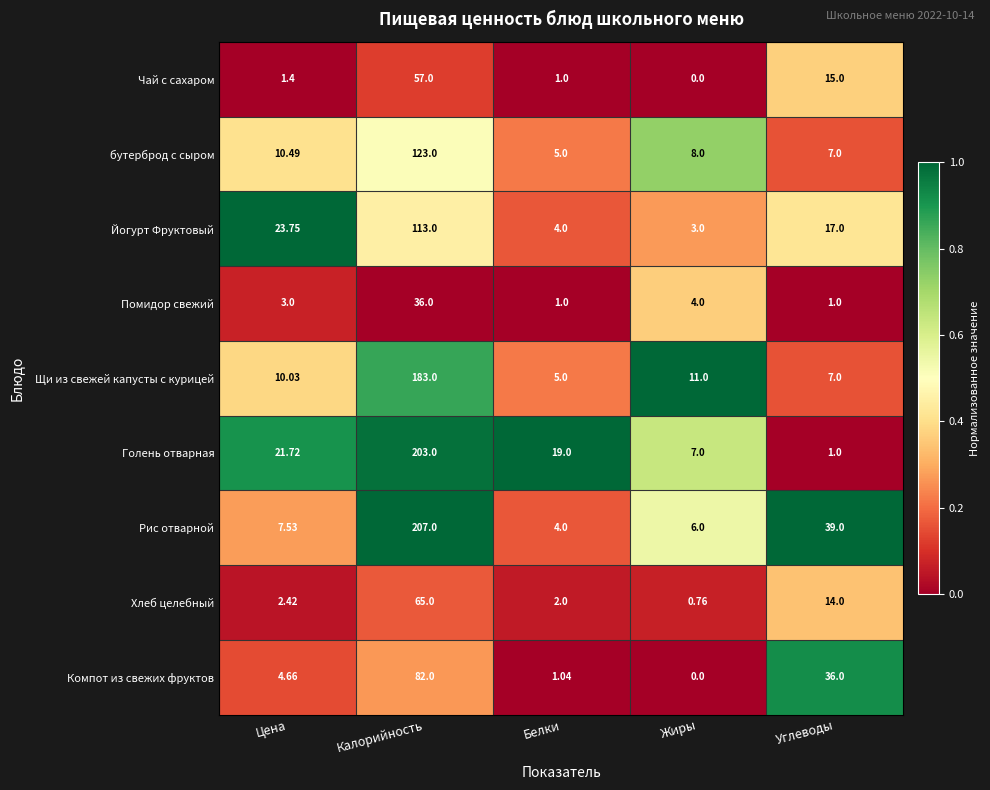

At which category is the sum across all series the highest?

Калорийность